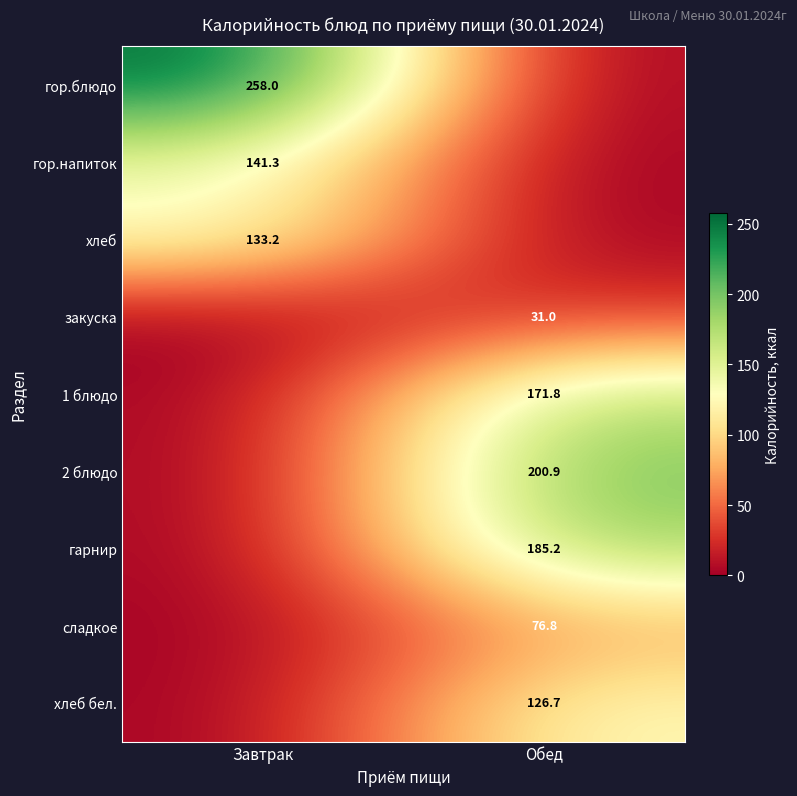

True or false: хлеб has a value of 63.8 at Завтрак.

False